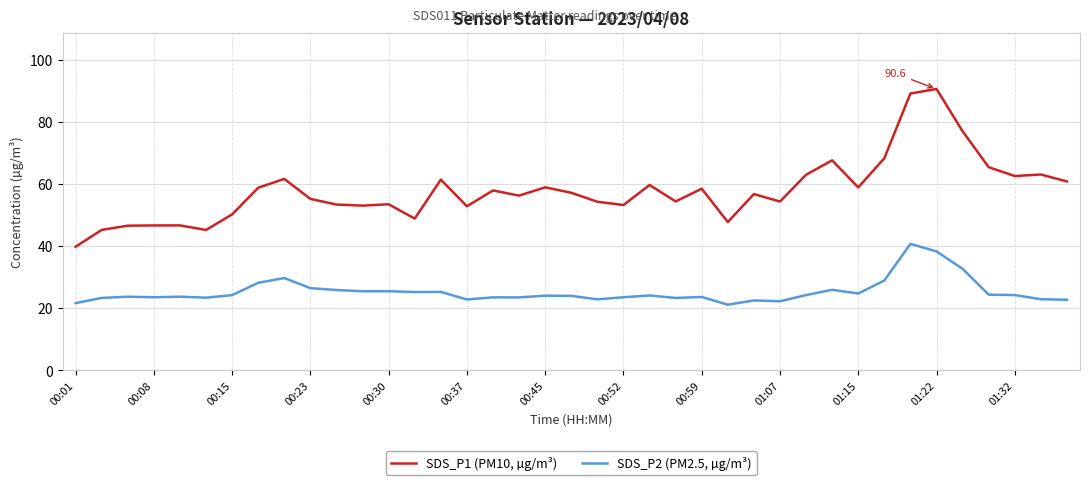

What are all the series names shown in the legend?

SDS_P1 (PM10, µg/m³), SDS_P2 (PM2.5, µg/m³)